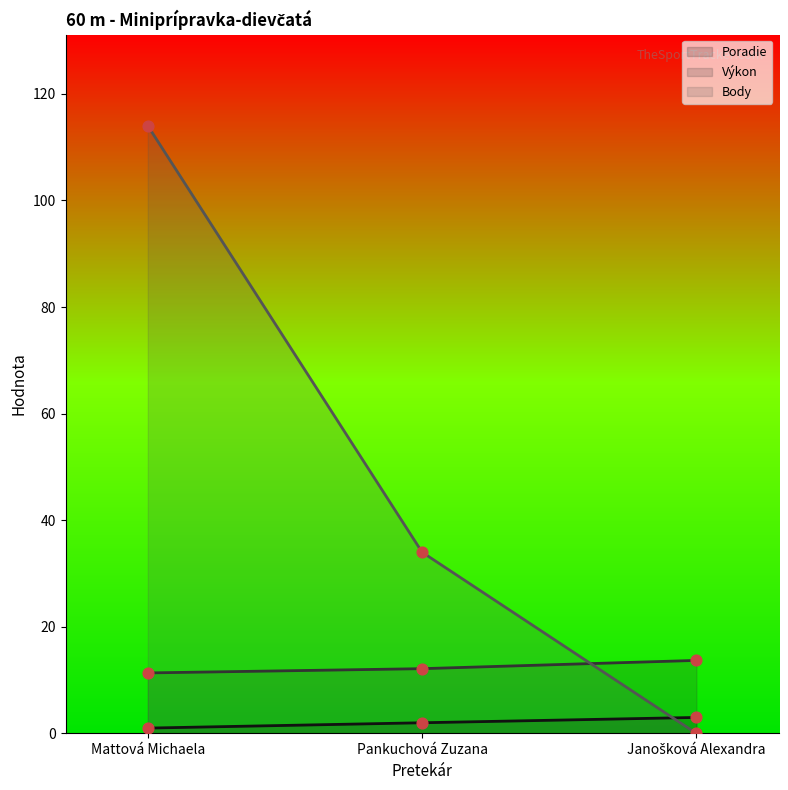

What is the total value across all series at Pankuchová Zuzana?

48.1